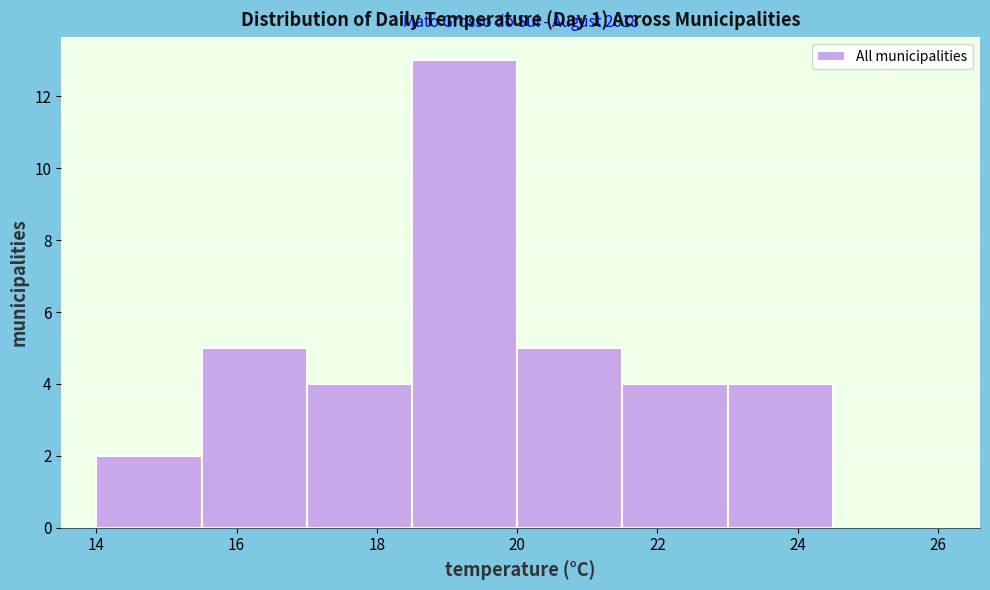

Over which range of the x-axis is the bar tallest?

18.5 to 20.0